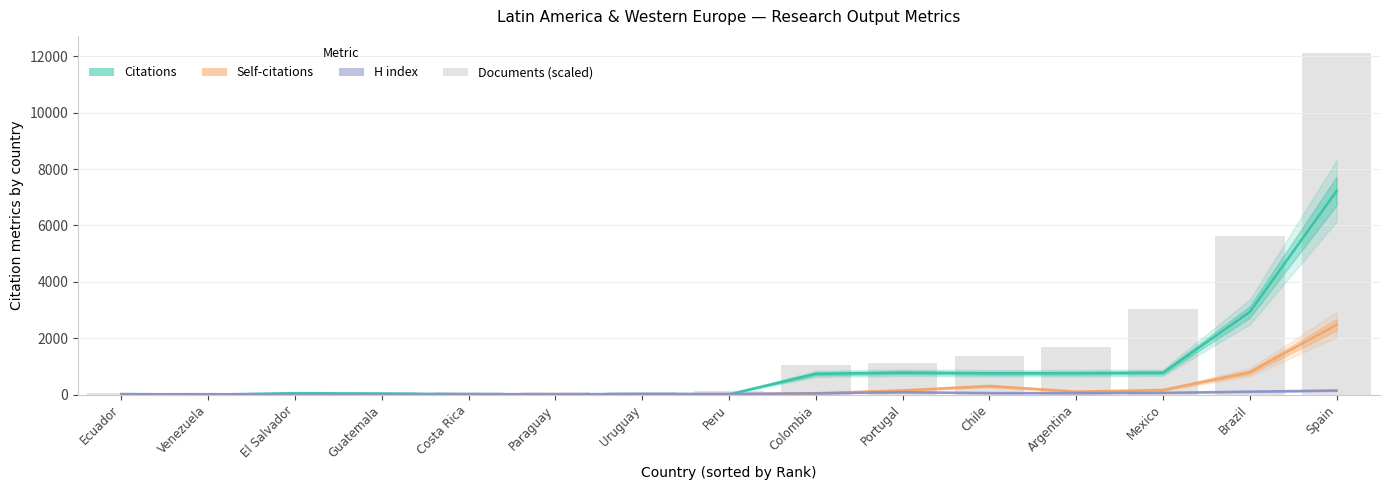

Which series changed the most between Costa Rica and Uruguay?

H index